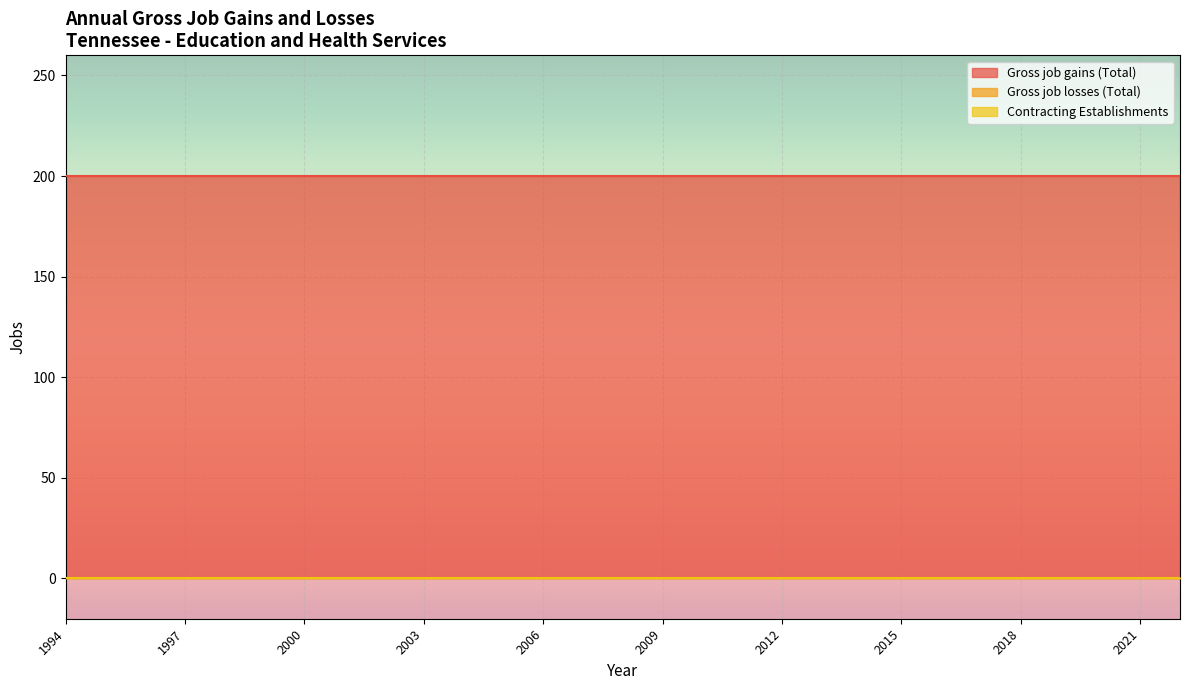

Which category has the lowest value in the Gross job gains (Total) series?

1994